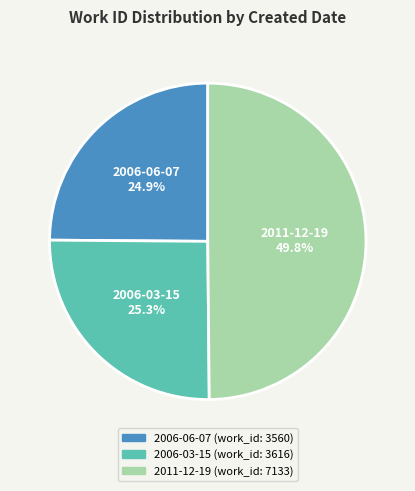

Approximately how many times larger is the value at 2006-06-07 compared to 2006-03-15?

1.0